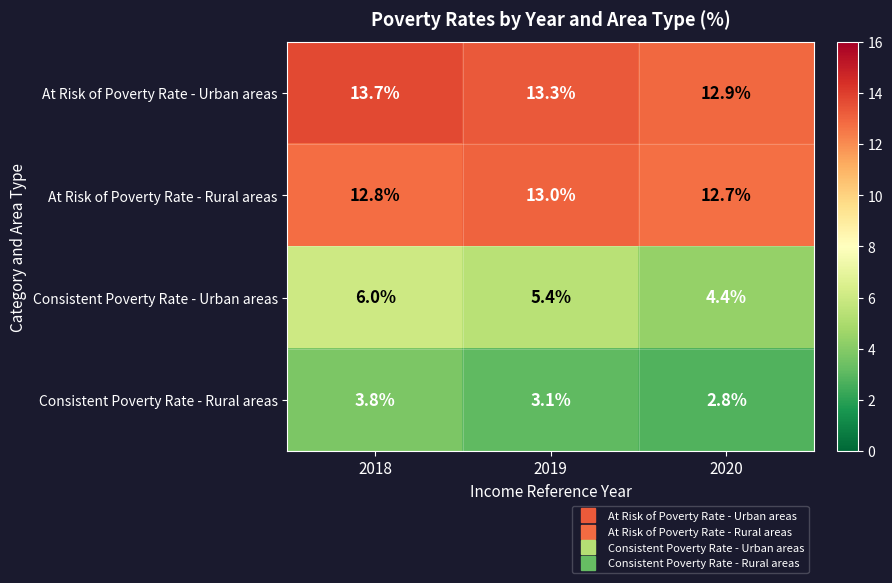

Which series changed the most between 2018 and 2019?

Consistent Poverty Rate - Rural areas